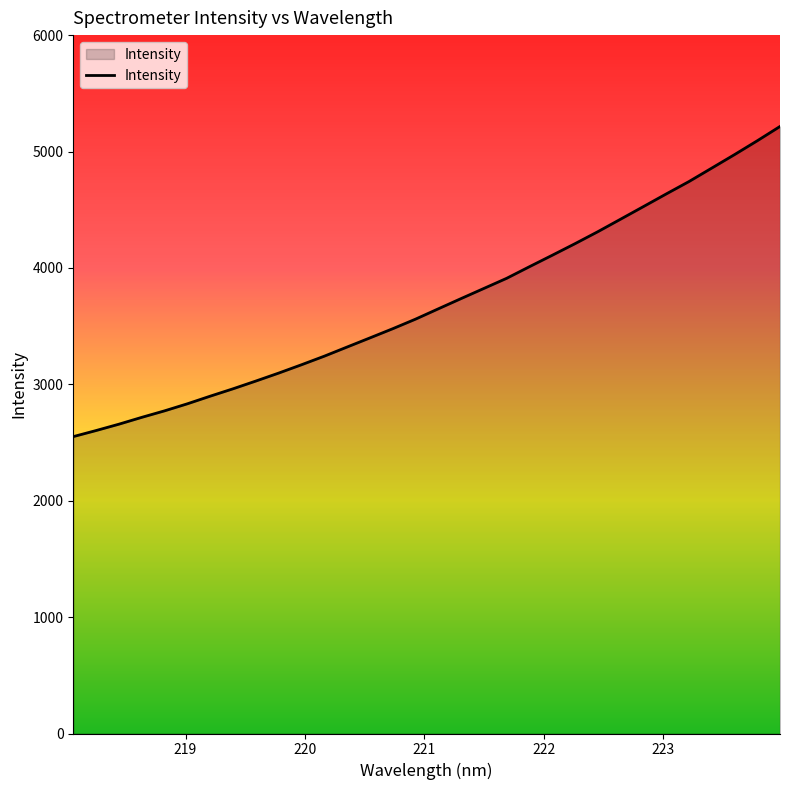

What is the smallest value displayed?

2550.6